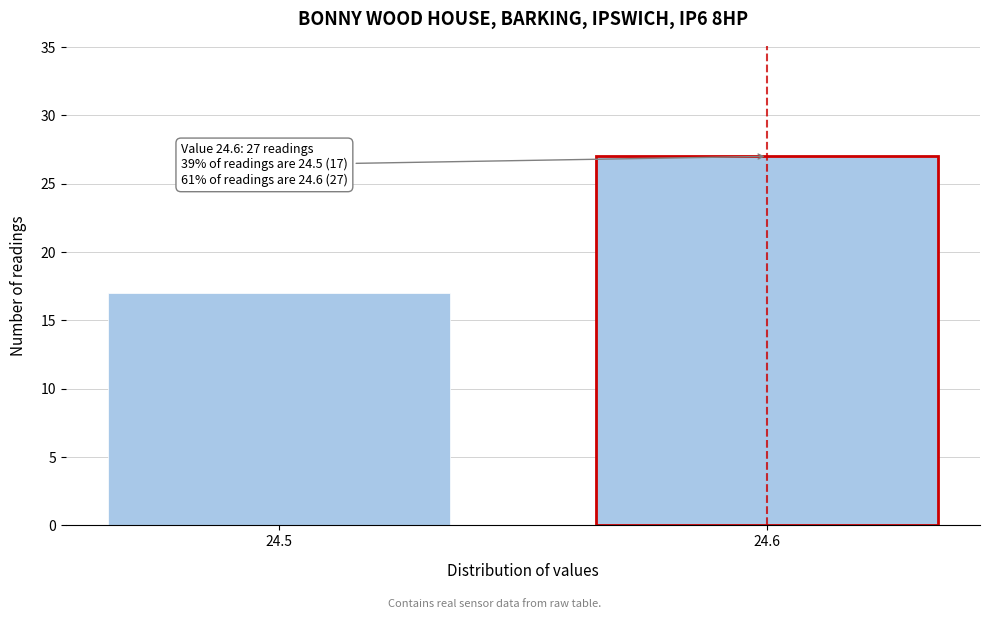

Reading right to left, what are all the values shown in this chart?

27	17